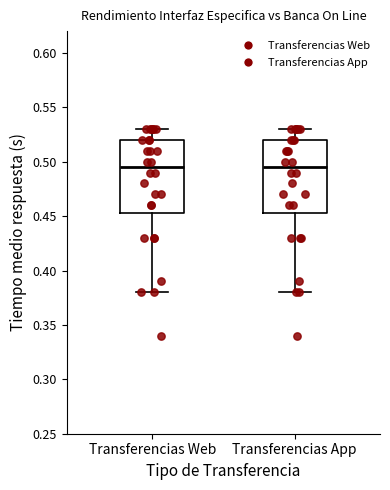

Reading left to right, transcribe this box plot: for each box, give where its median line is, the range the box spans, and where its two whiskers end, as read against the y-axis. The values are not printed on the chart, so give them approximately, as read against the axis.

Transferencias Web: median 0.495, box 0.455 to 0.520, whiskers 0.380 to 0.530
Transferencias App: median 0.495, box 0.455 to 0.520, whiskers 0.380 to 0.530